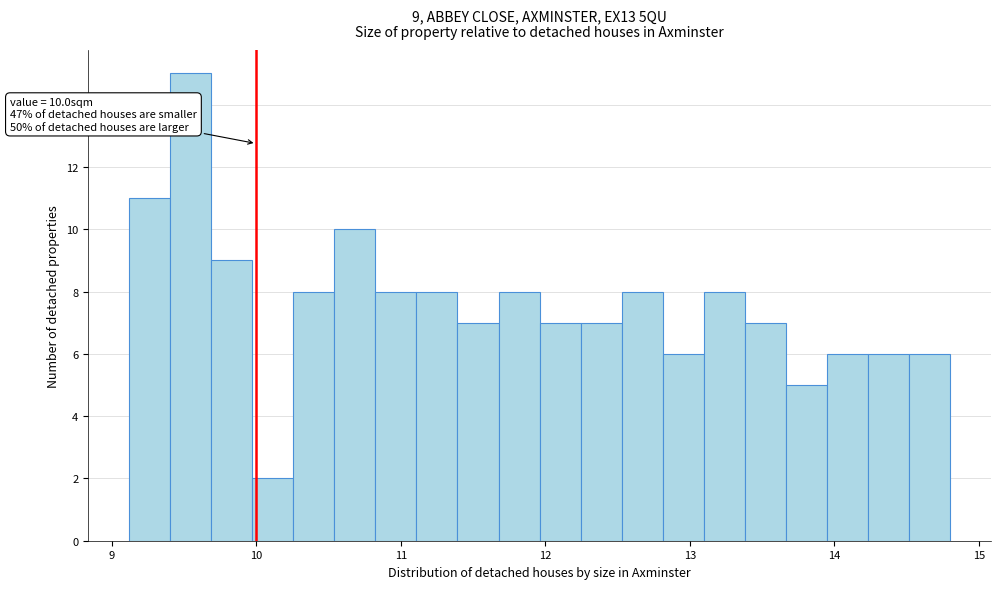

Read against the x-axis, roughly where is the centre of the tallest bar?

9.5